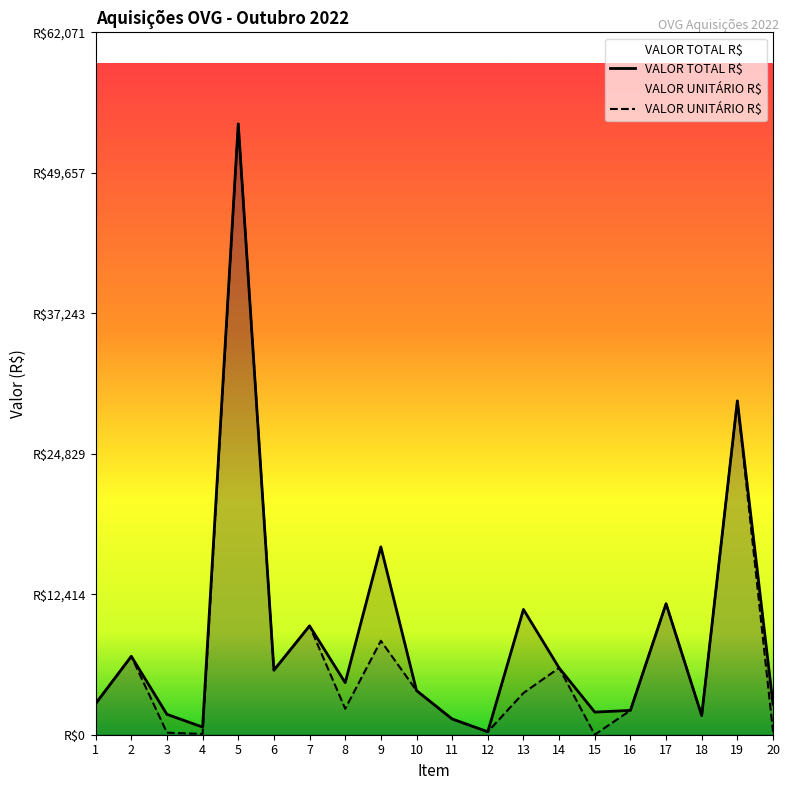

What are all the series names shown in the legend?

VALOR TOTAL R$, VALOR UNITÁRIO R$